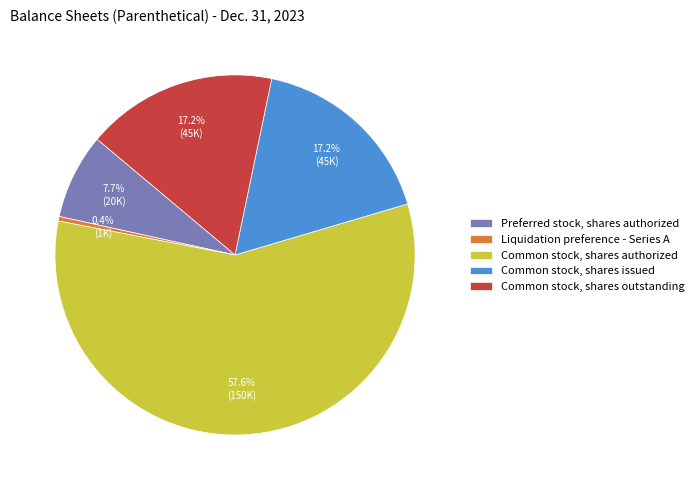

Count the number of slices in the pie.

5